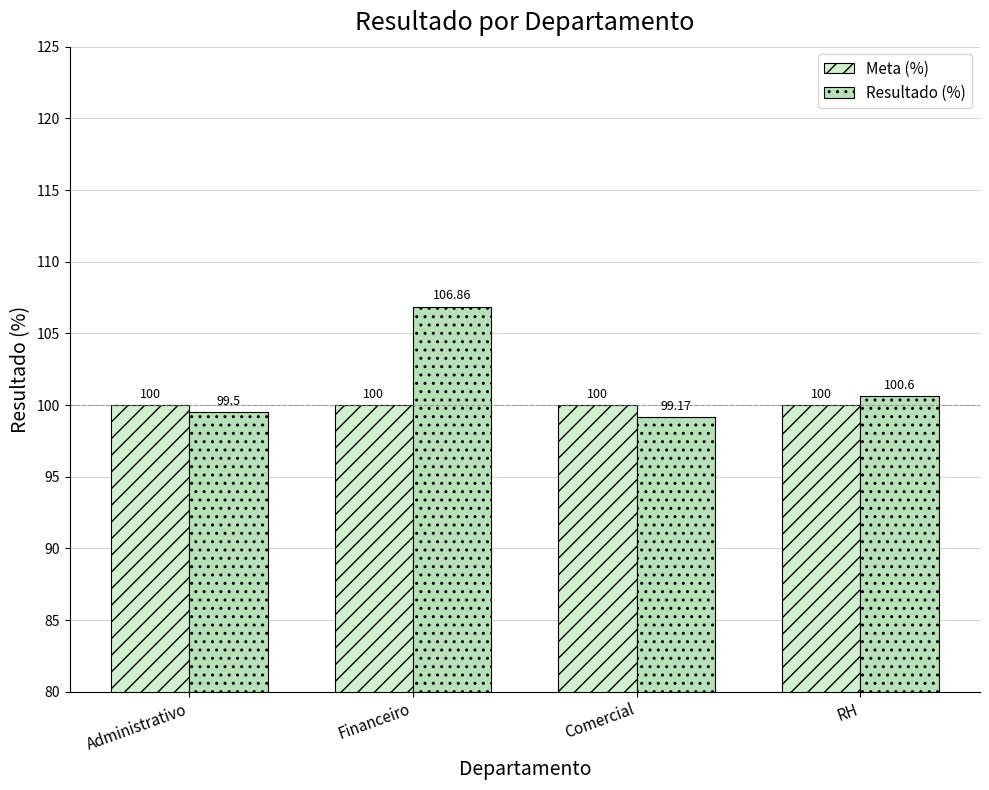

What is the total value across all series at RH?

200.6